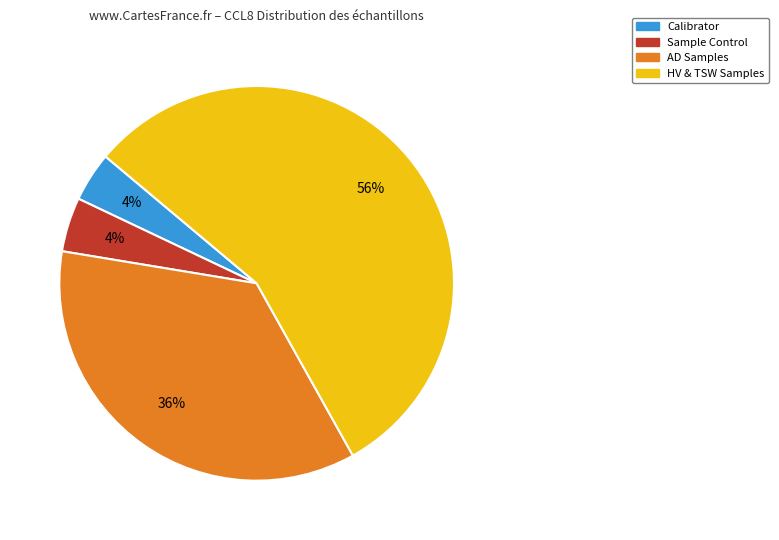

Is there any slice that represents more than half of the pie?

Yes